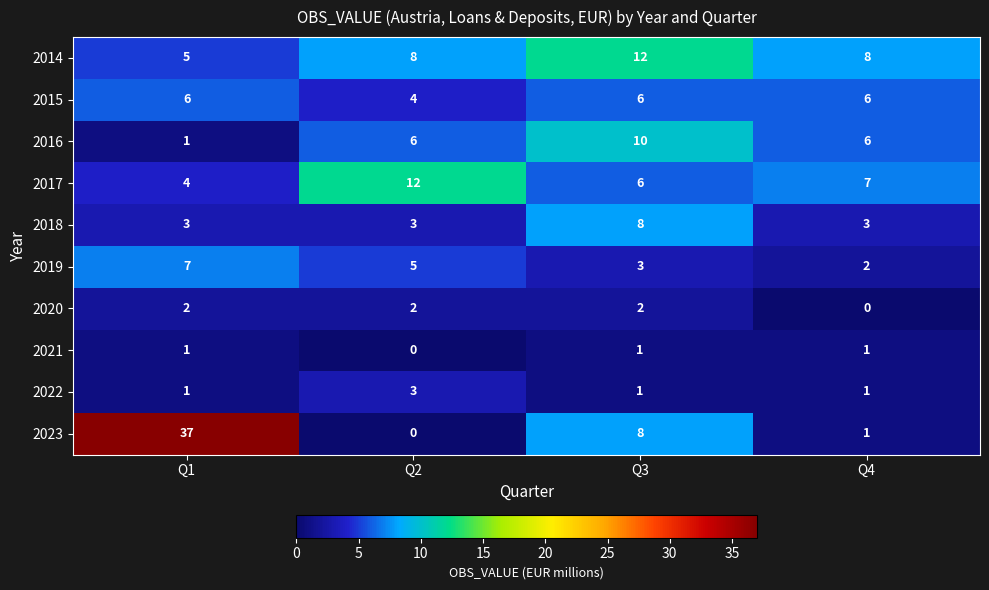

The 2017 series shows 7 at Q4. True or false?

True